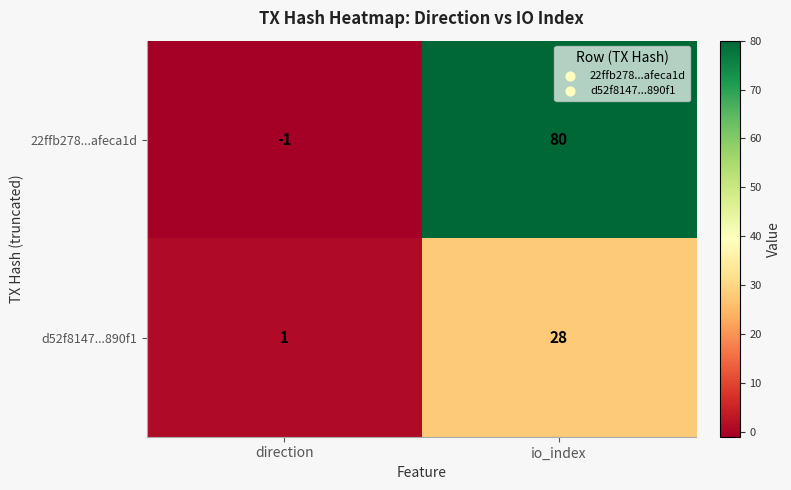

At direction, list the series in order from largest to smallest.

d52f8147...890f1, 22ffb278...afeca1d